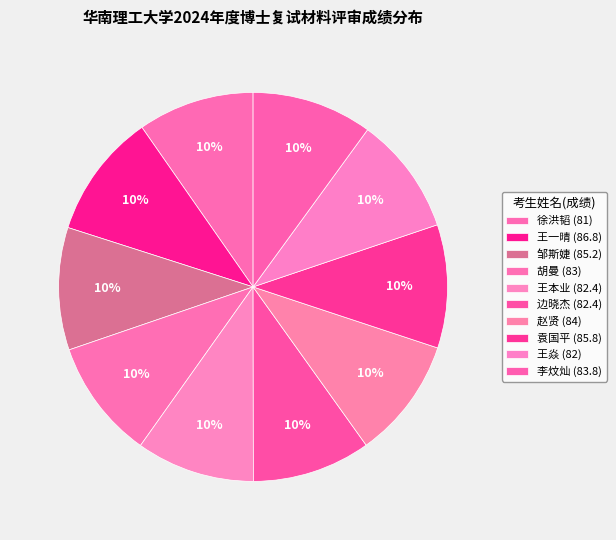

Count the number of slices in the pie.

10